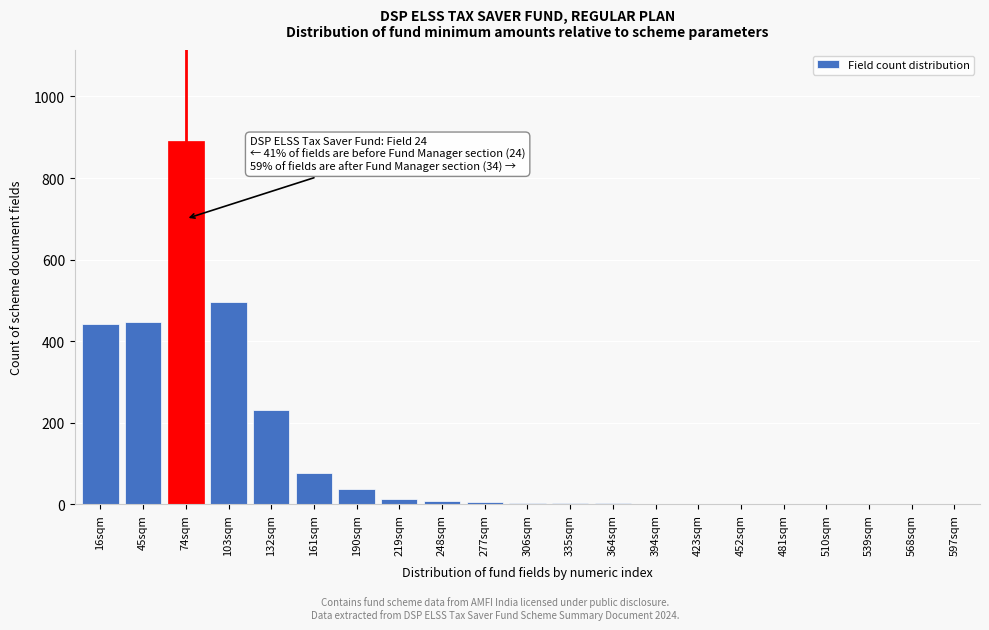

Which has a higher value, 161sqm or 16sqm?

16sqm